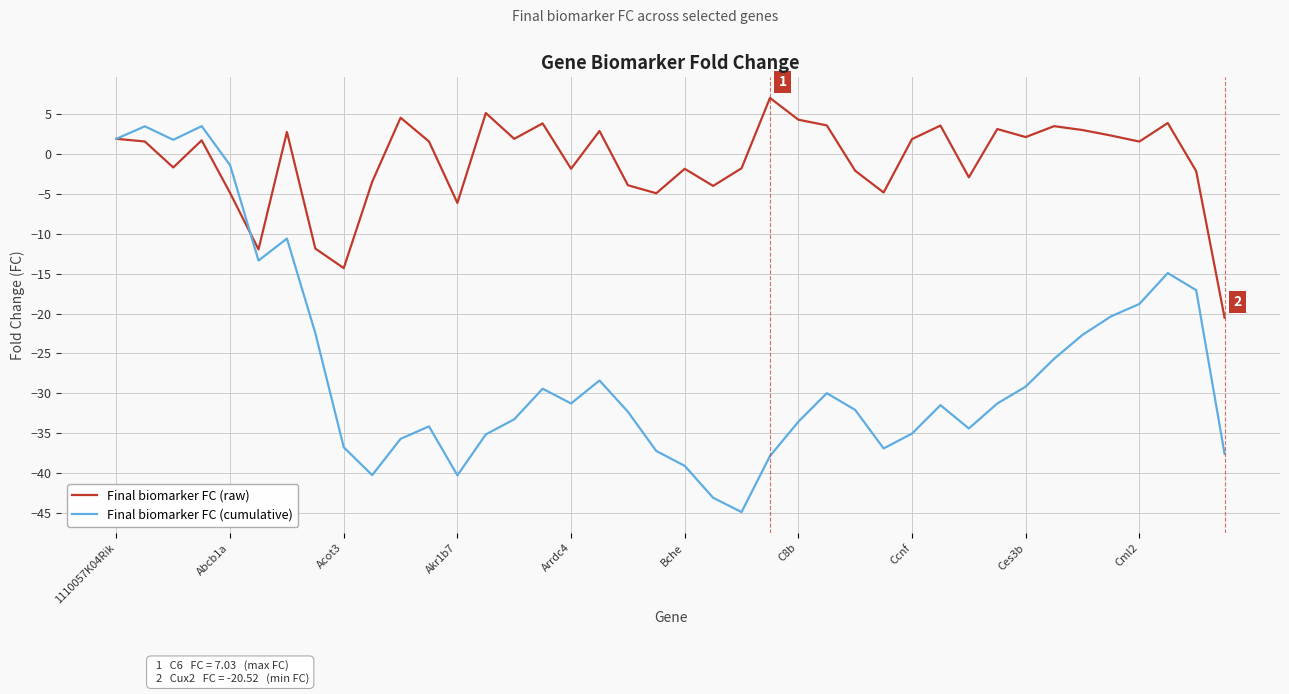

What is the greatest value displayed?

7.0